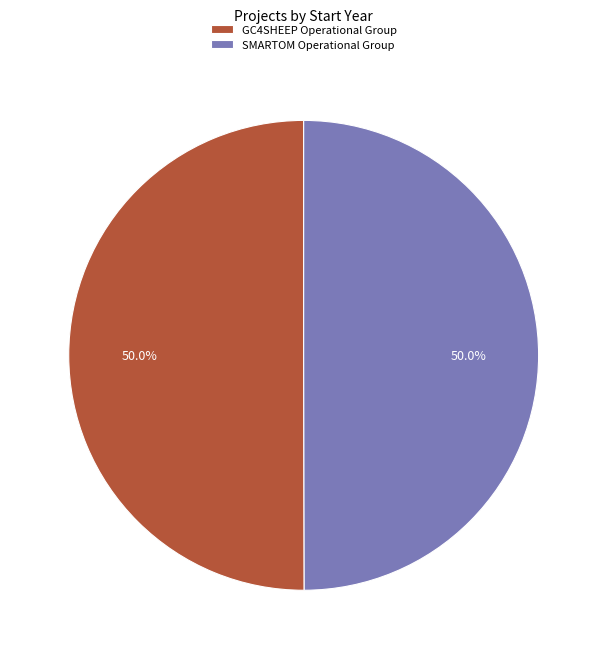

Count the number of slices in the pie.

2